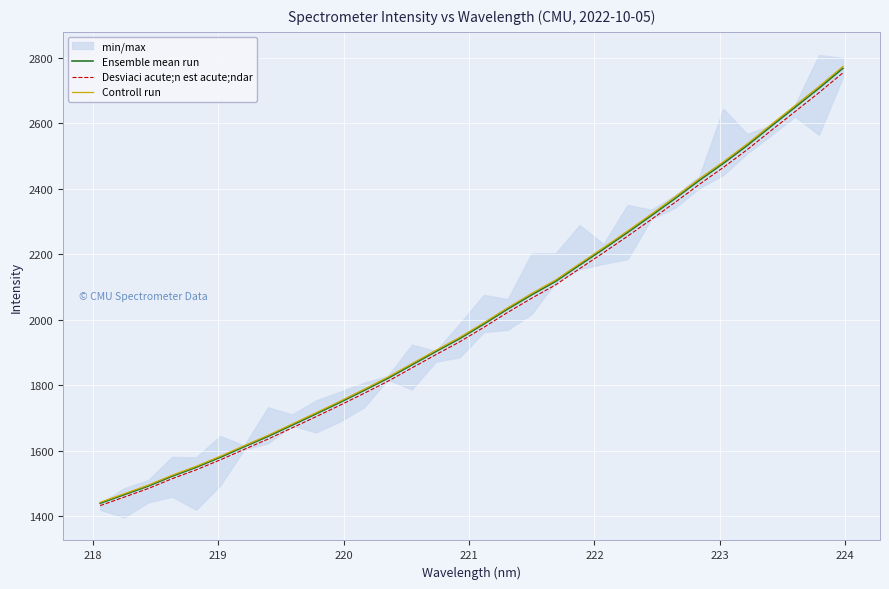

True or false: Desviaci acute;n est acute;ndar and Ensemble mean run cross at least once.

False